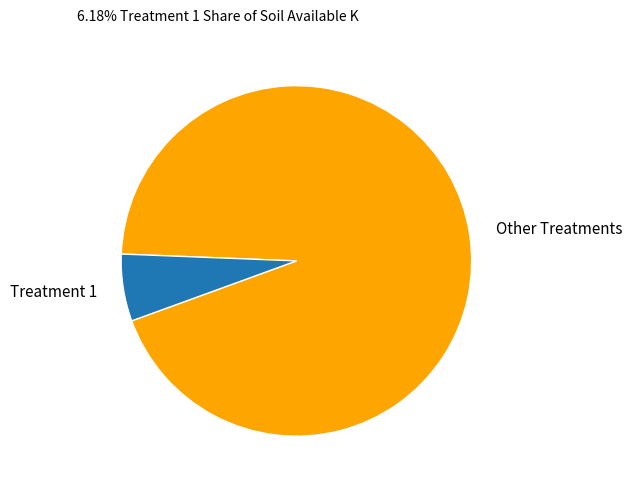

Is the sum of Treatment 1 and Other Treatments greater than half?

Yes